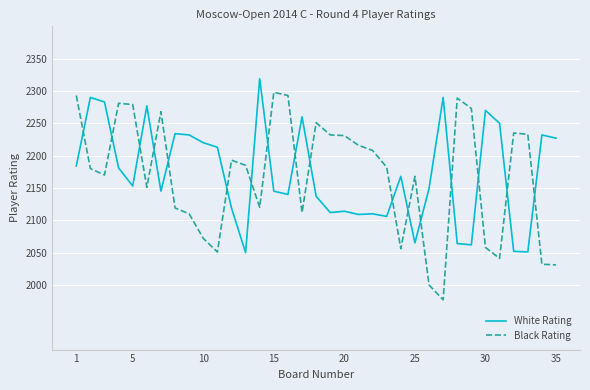

What is the difference between the maximum and minimum values in the Black Rating series?

321